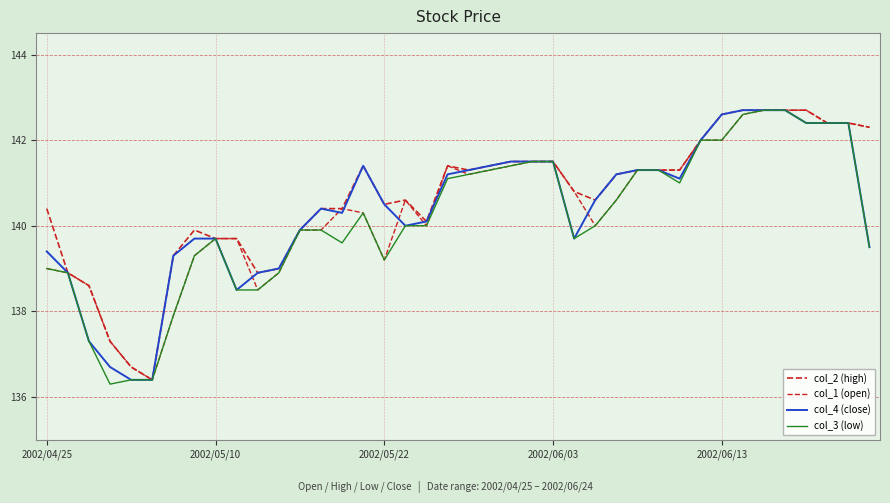

Which series has the largest total across all categories?

col_2 (high)